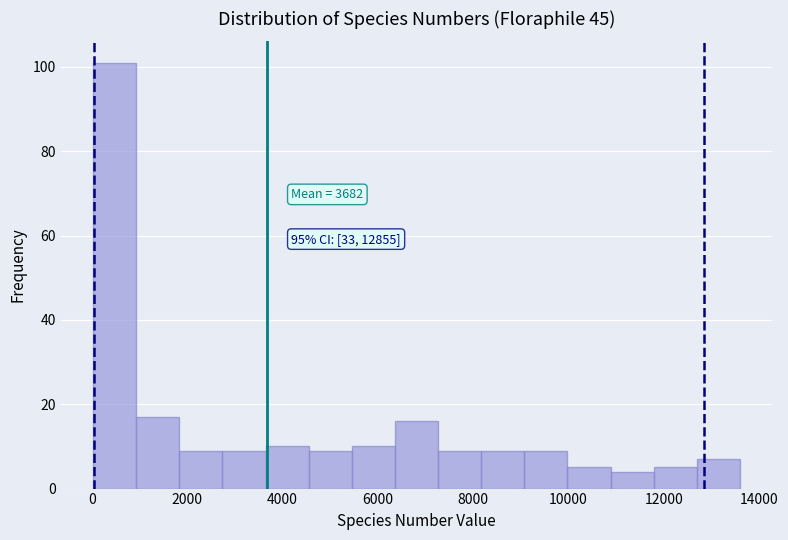

Which range on the x-axis has the tallest bar?

0 to 1000